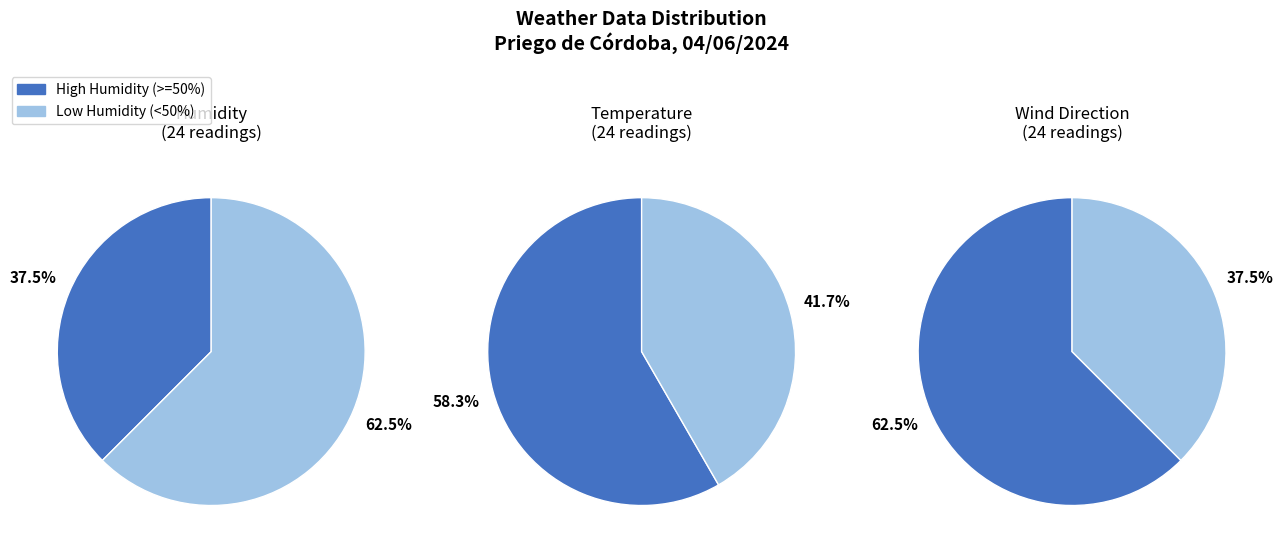

Is it true that North-east is 11% of the pie?

False